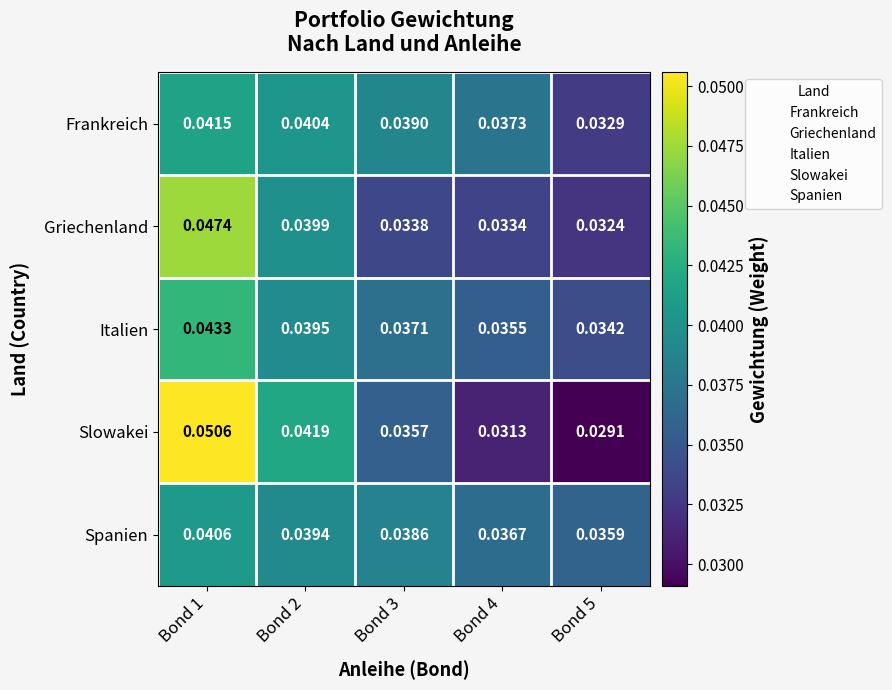

At how many categories does at least one series exceed 0?

5